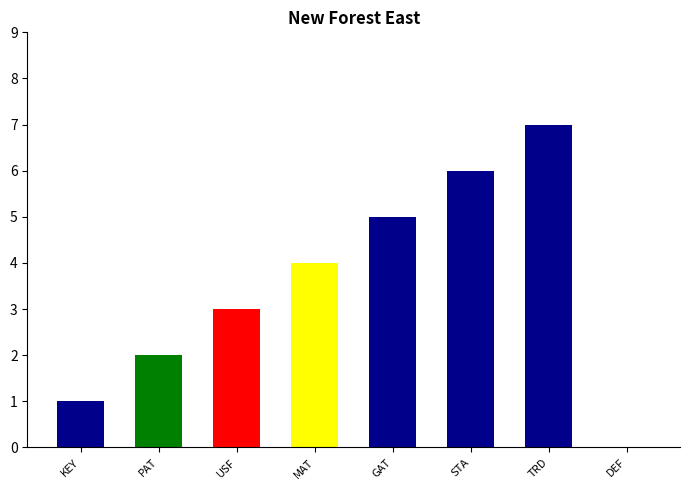

The chart shows a value of 5 at MAT. True or false?

False